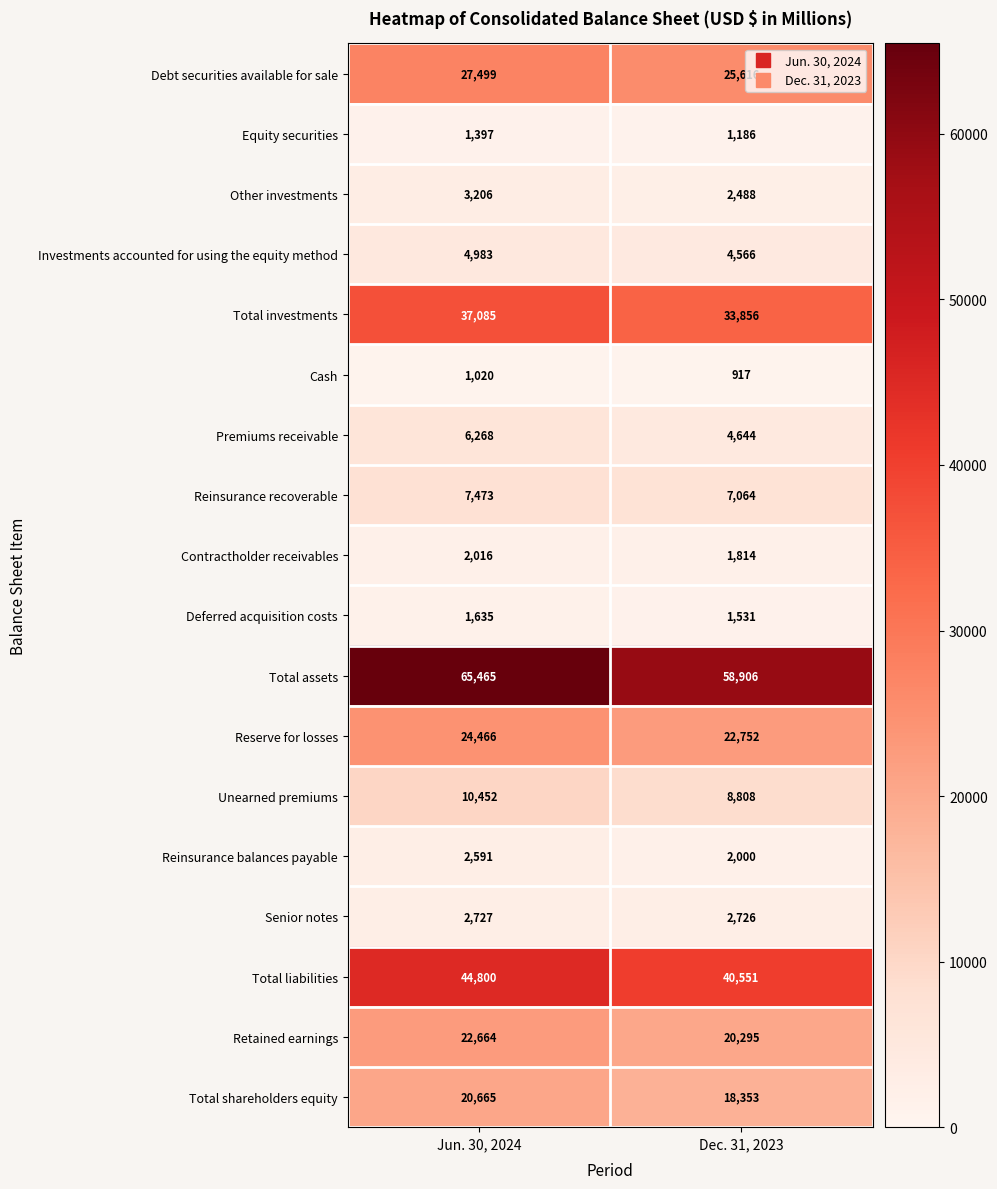

What is the sum of the Other investments values at Dec. 31, 2023 and Jun. 30, 2024?

5694